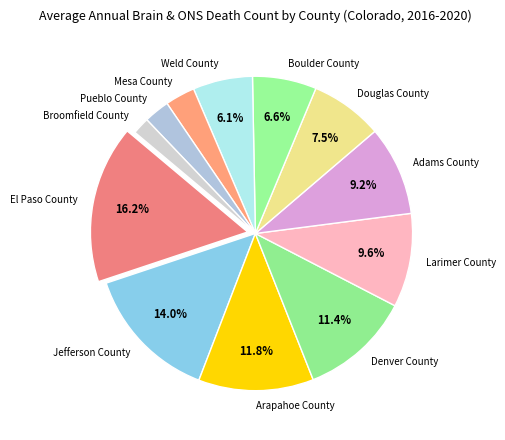

Is Adams County the majority of the pie?

No